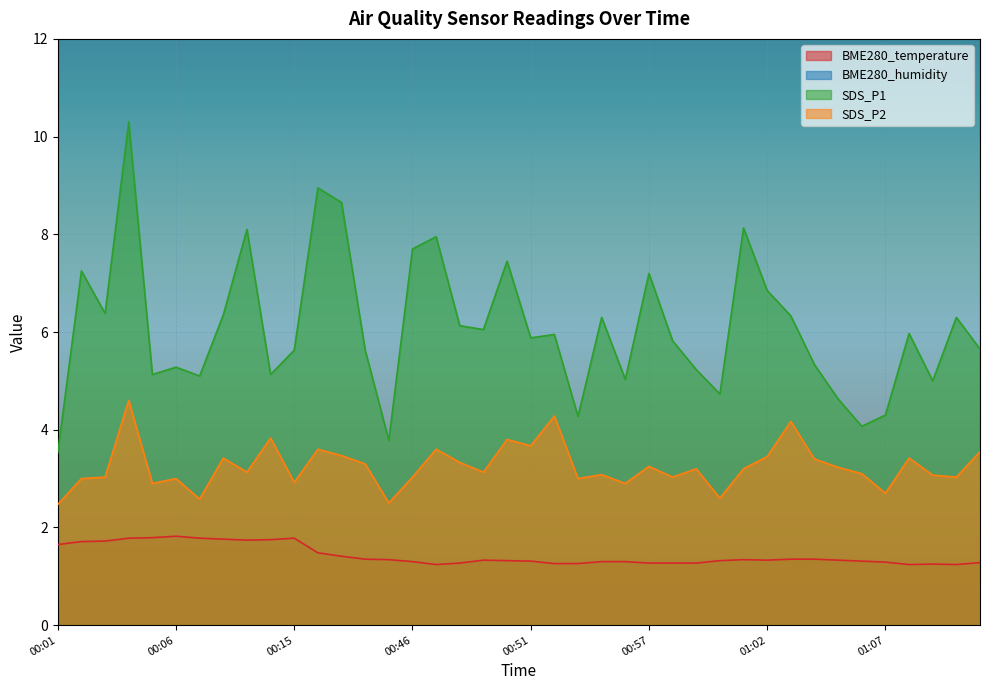

True or false: SDS_P1 and SDS_P2 intersect in this chart.

False